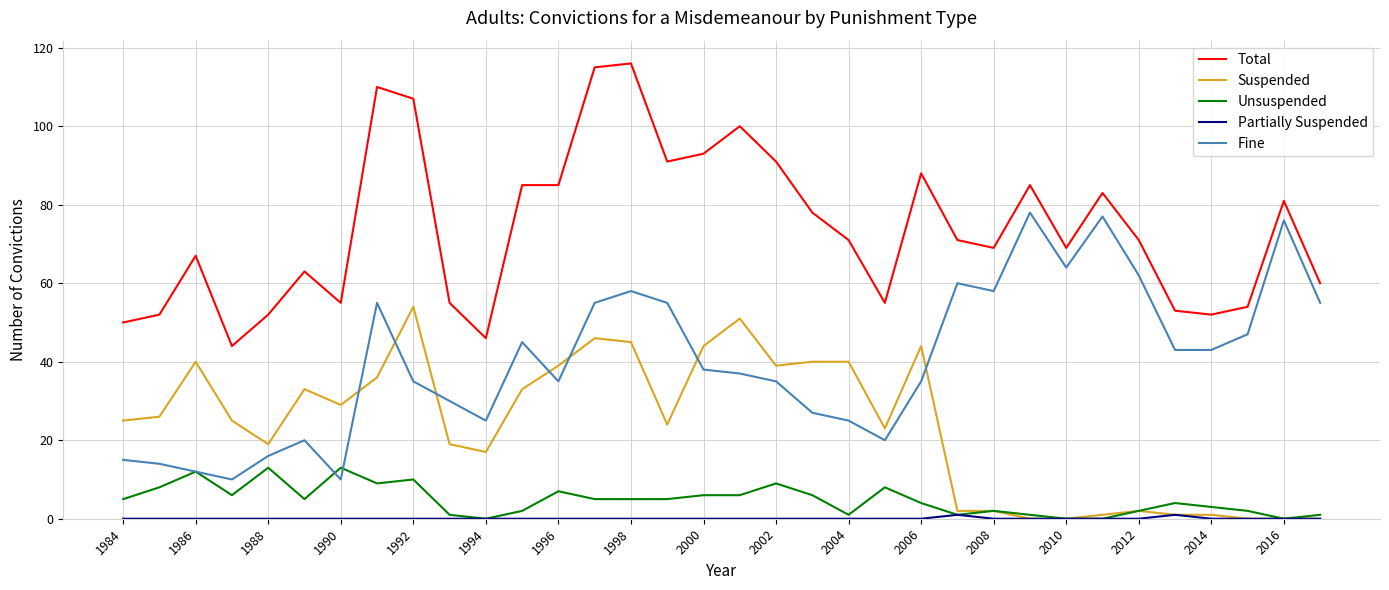

What is the maximum value for Fine?

78